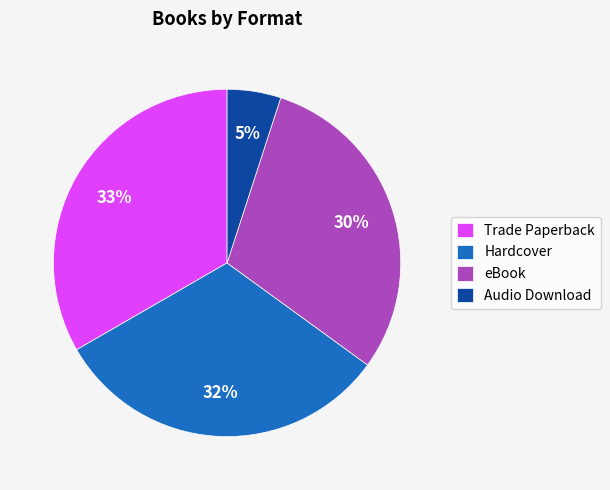

Rank the categories by value from lowest to highest.

Audio Download, eBook, Hardcover, Trade Paperback